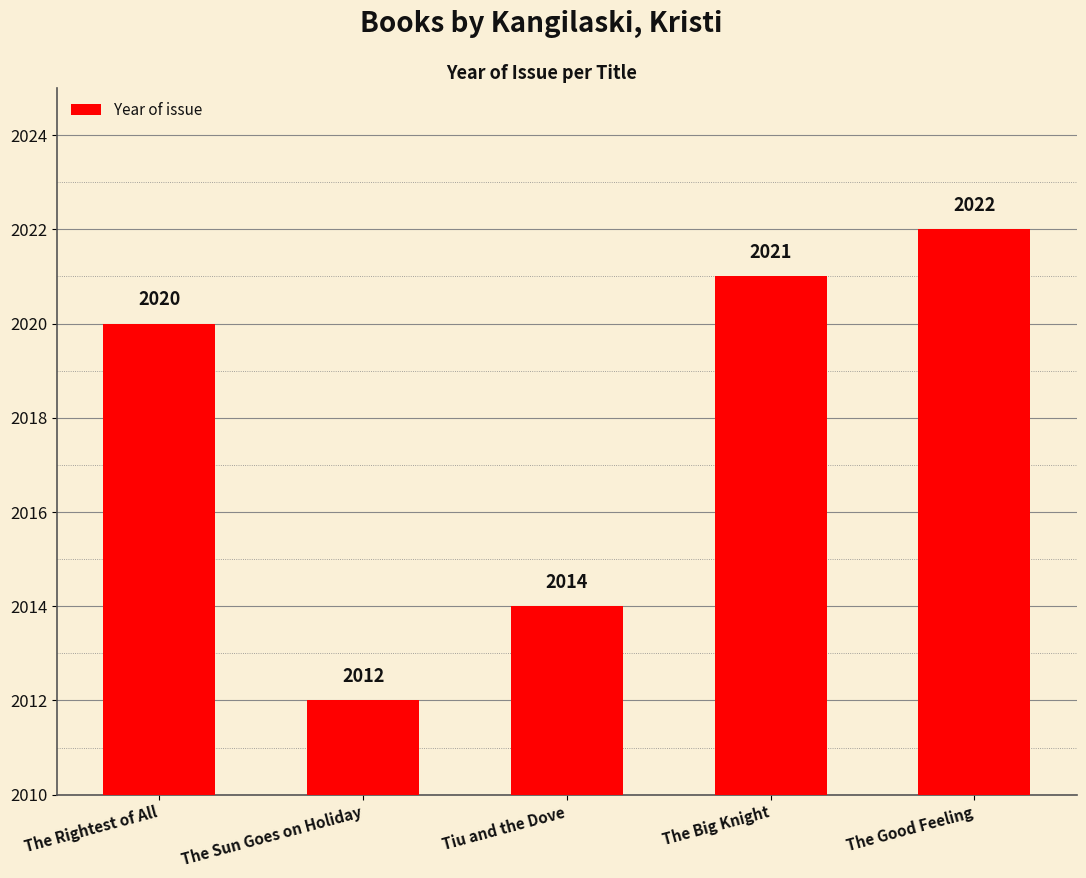

What is the approximate value at The Good Feeling, to the nearest 5?

2020